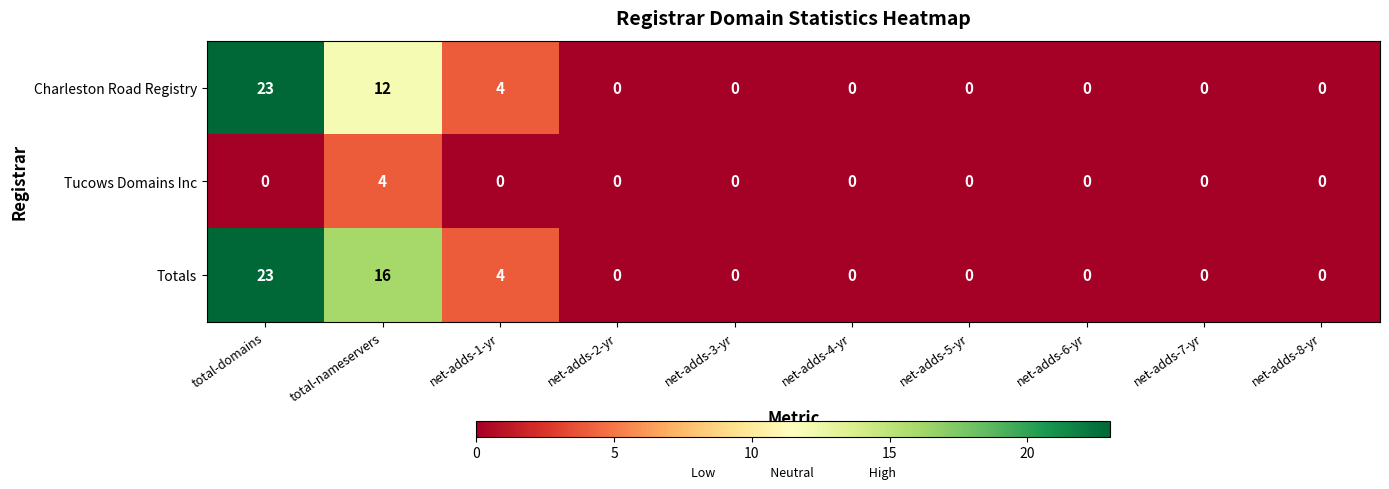

True or false: Charleston Road Registry has a value of 16 at total-domains.

False